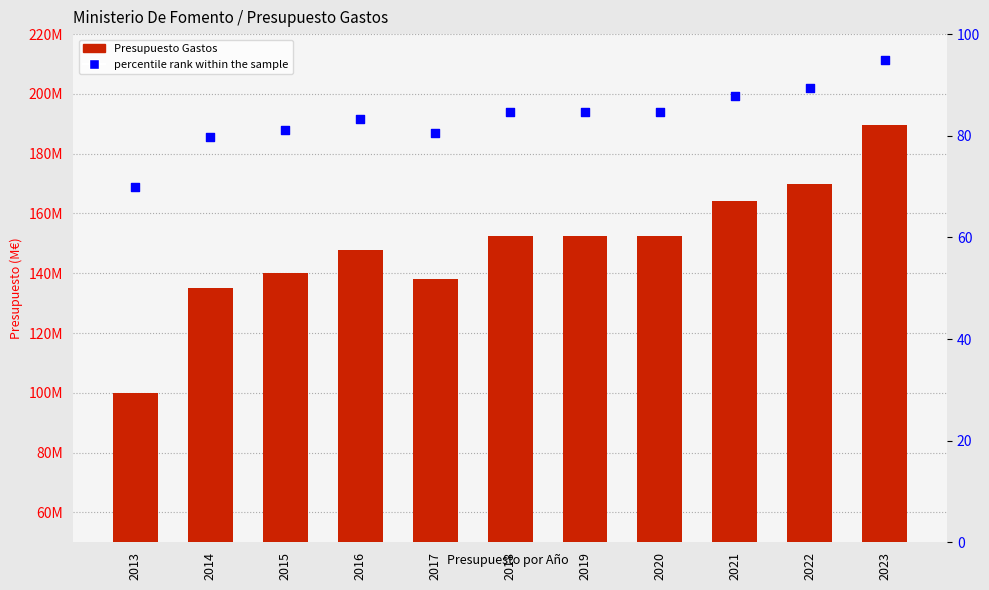

Which series has the largest total across all categories?

Presupuesto Gastos